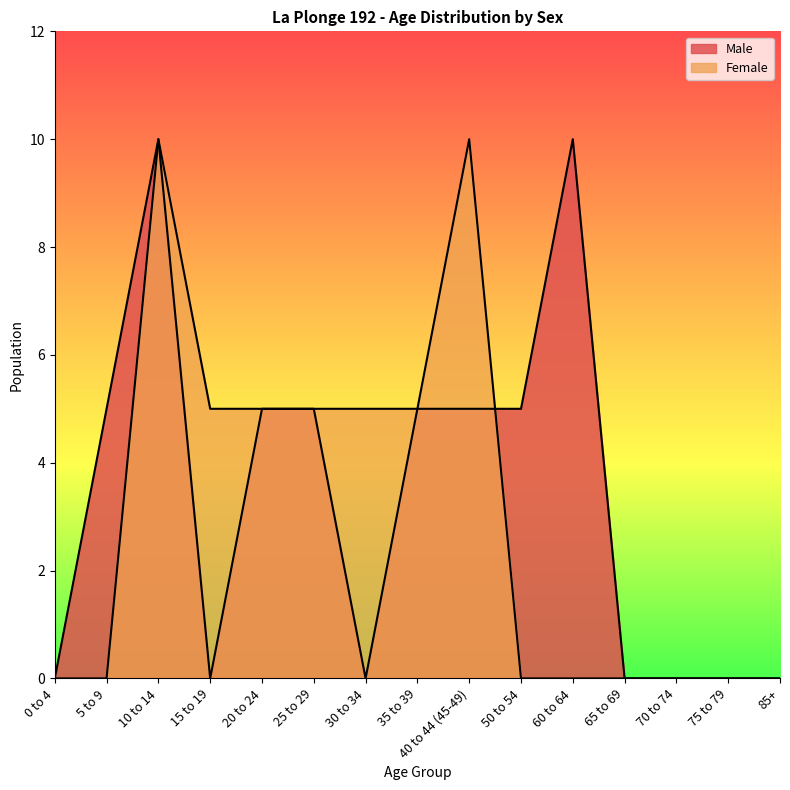

In Male, how many points are higher than both neighbors (excluding endpoints)?

2